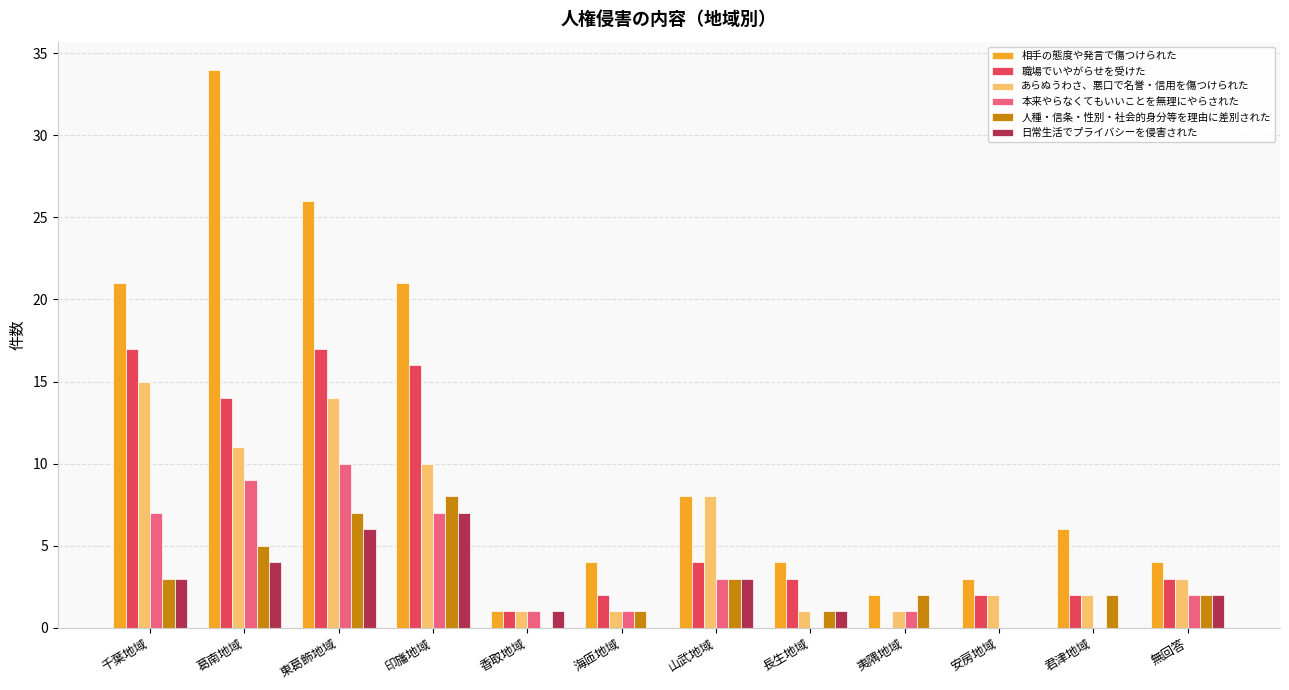

Are the bars grouped side by side (vs. stacked)?

Yes